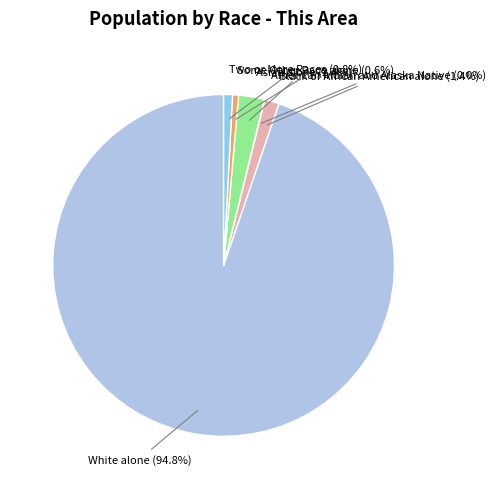

Is there a majority slice in this chart?

Yes